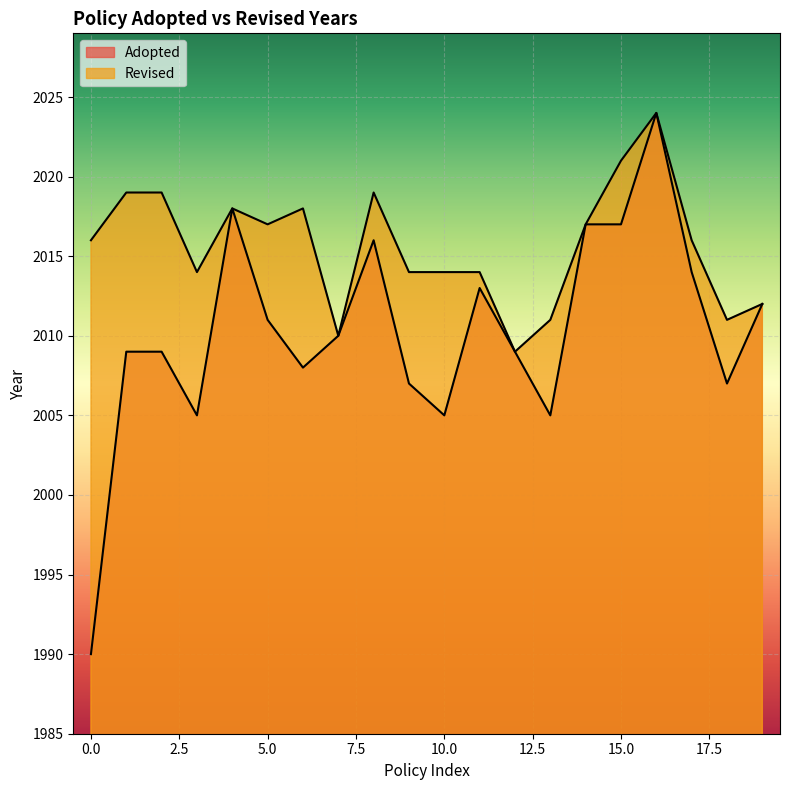

How many lines are shown in the chart?

2